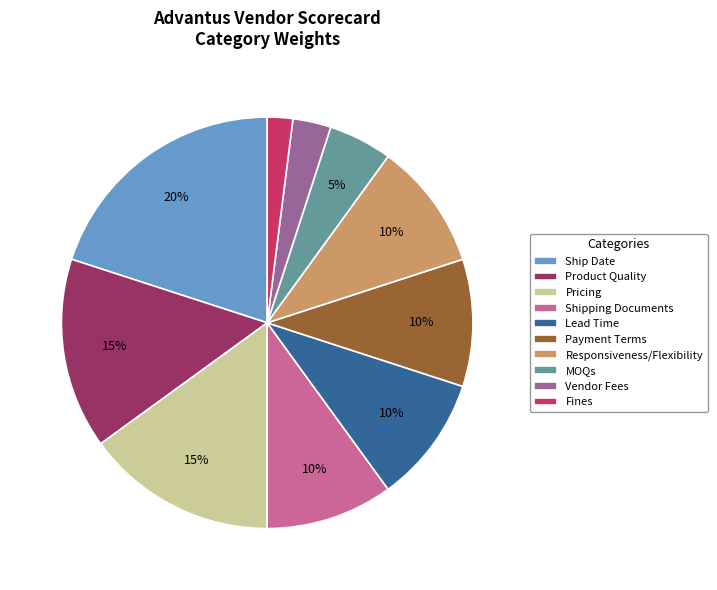

To the nearest percent, what is the difference between the Responsiveness/Flexibility and Ship Date slice percentages?

10%